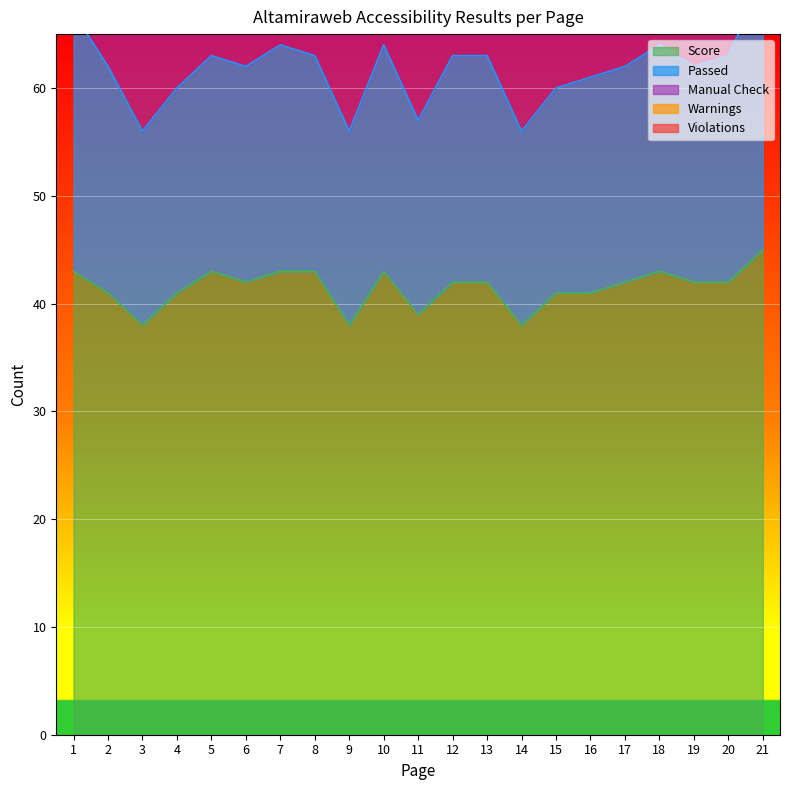

Where does the Passed series first go above 20?

1